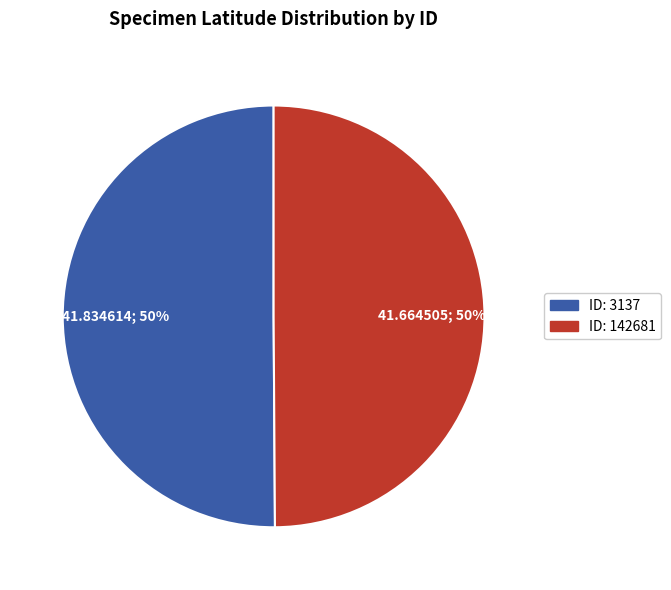

Count the number of slices in the pie.

2